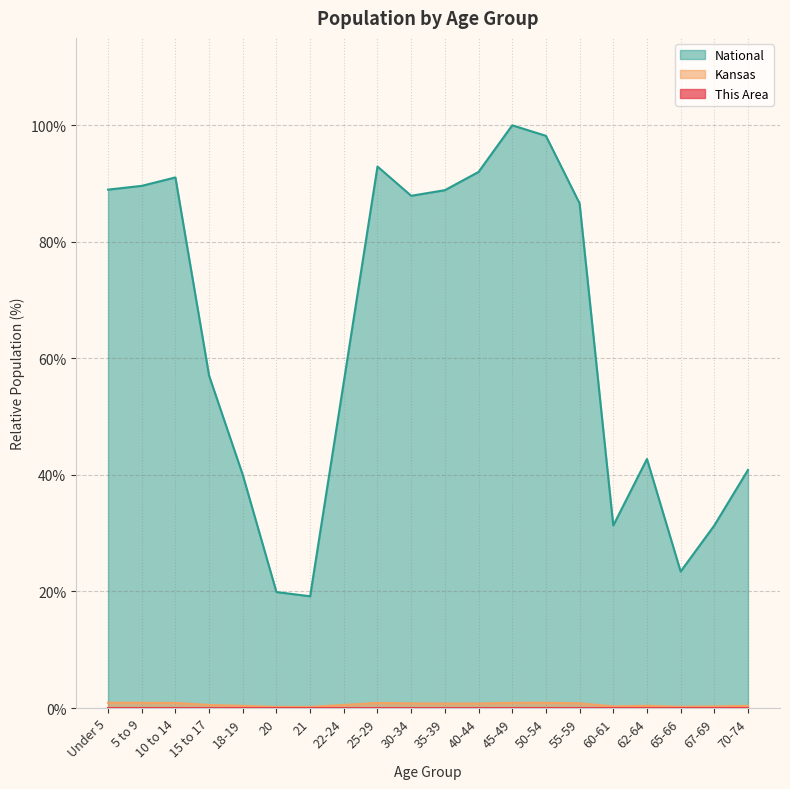

True or false: National and This Area intersect in this chart.

False